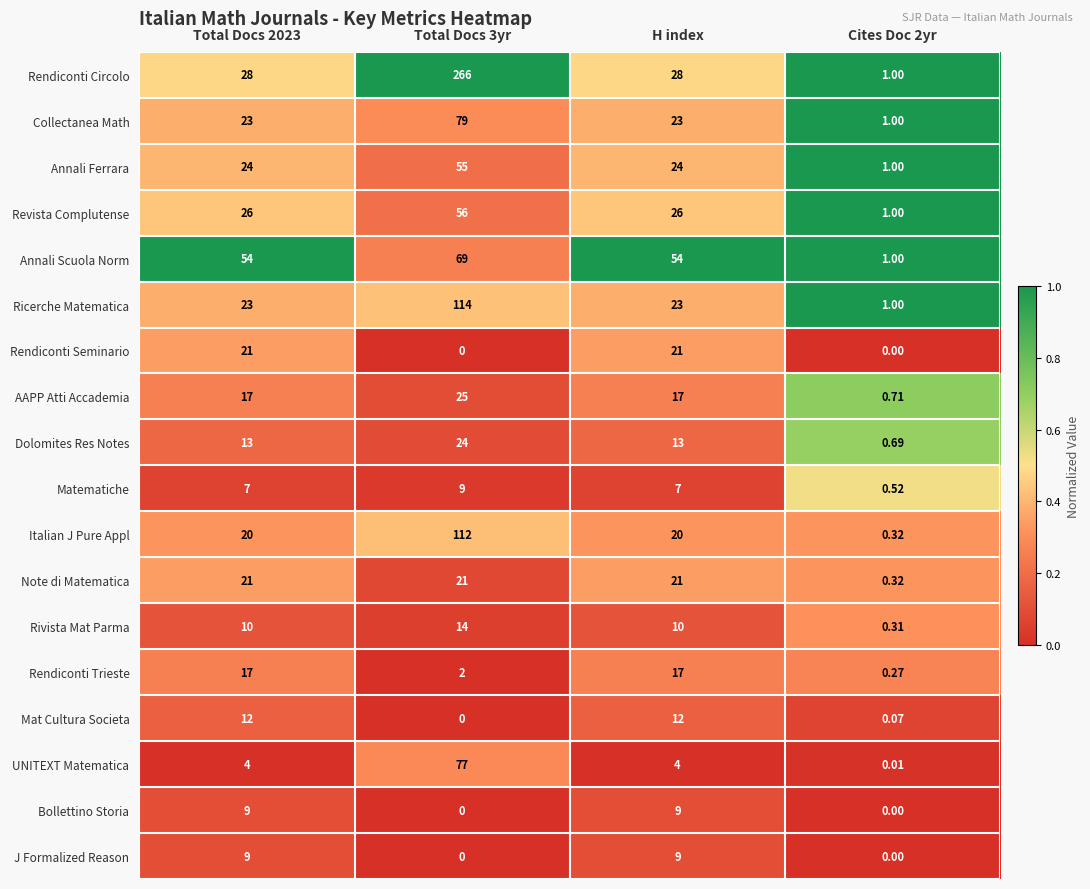

Which series has the largest total across all categories?

Rendiconti Circolo